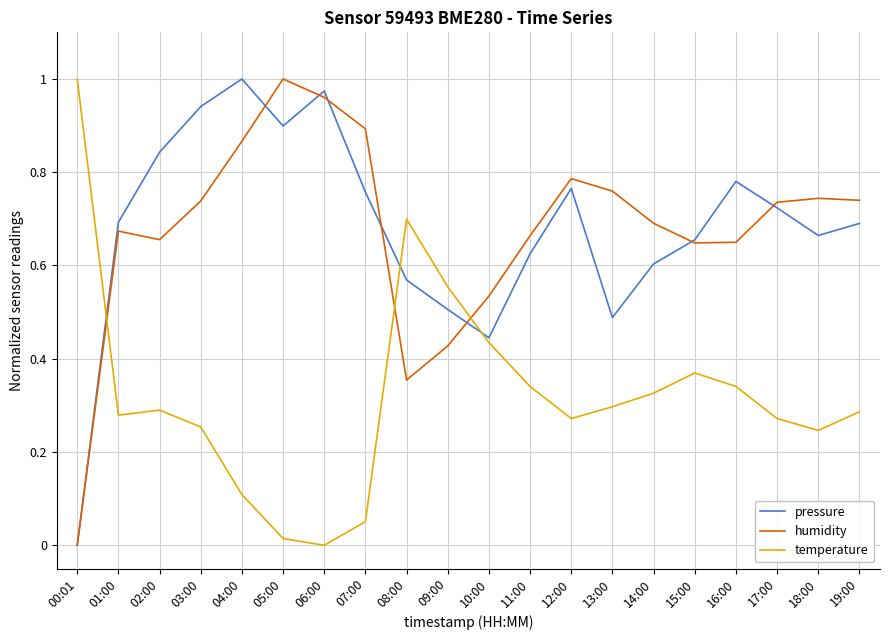

Is this an area chart (filled region under the line)?

No